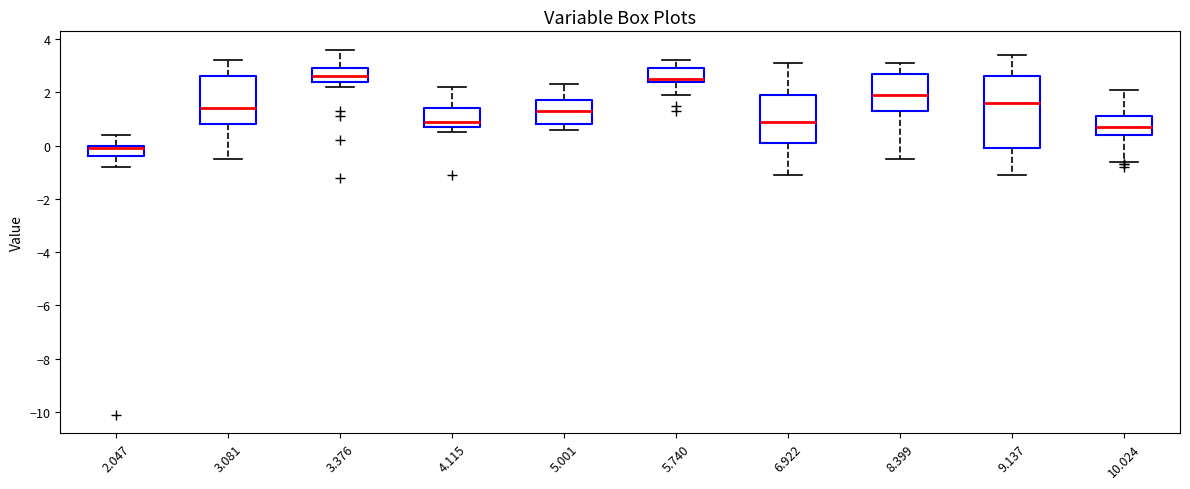

Reading left to right, transcribe this box plot: for each box, give where its median line is, the range the box spans, and where its two whiskers end, as read against the y-axis. The values are not printed on the chart, so give them approximately, as read against the axis.

2.047: median 0.0 (just below the box's upper edge), box -0.4 to 0.0, whiskers -0.8 to 0.4
3.081: median 1.4, box 0.8 to 2.6, whiskers -0.4 to 3.2
3.376: median 2.6, box 2.4 to 3.0, whiskers 2.2 to 3.6
4.115: median 1.0, box 0.8 to 1.4, whiskers 0.6 to 2.2
5.001: median 1.4, box 0.8 to 1.8, whiskers 0.6 to 2.4
5.740: median 2.6, box 2.4 to 3.0, whiskers 2.0 to 3.2
6.922: median 1.0, box 0.2 to 2.0, whiskers -1.0 to 3.2
8.399: median 2.0, box 1.4 to 2.8, whiskers -0.4 to 3.2
9.137: median 1.6, box 0.0 to 2.6, whiskers -1.0 to 3.4
10.024: median 0.8, box 0.4 to 1.2, whiskers -0.6 to 2.2